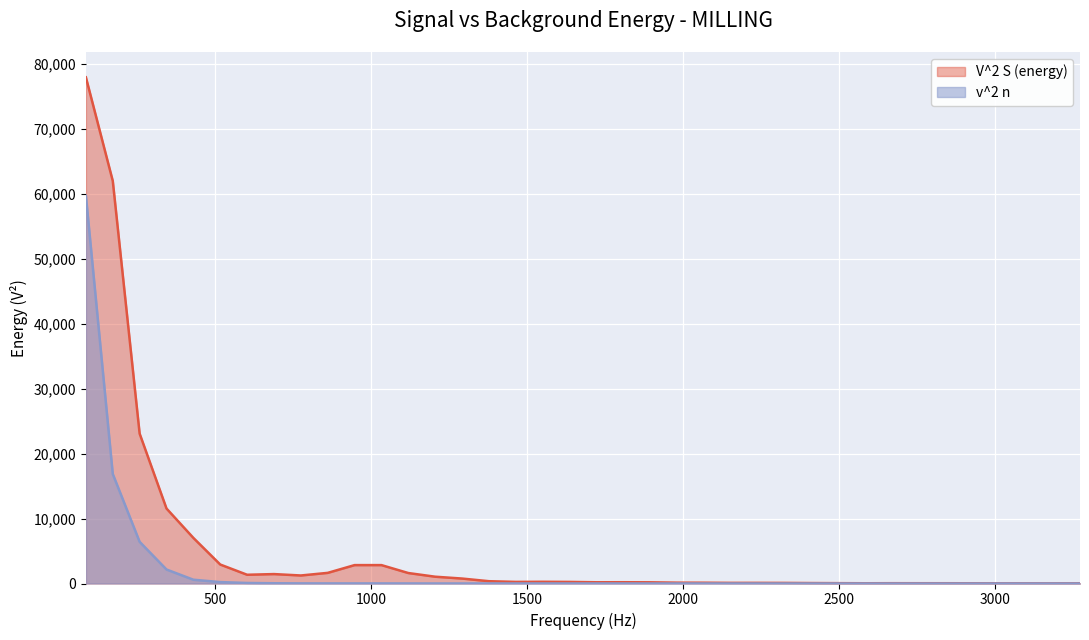

At 3100.78125, list the series in order from largest to smallest.

V^2 S (energy), v^2 n